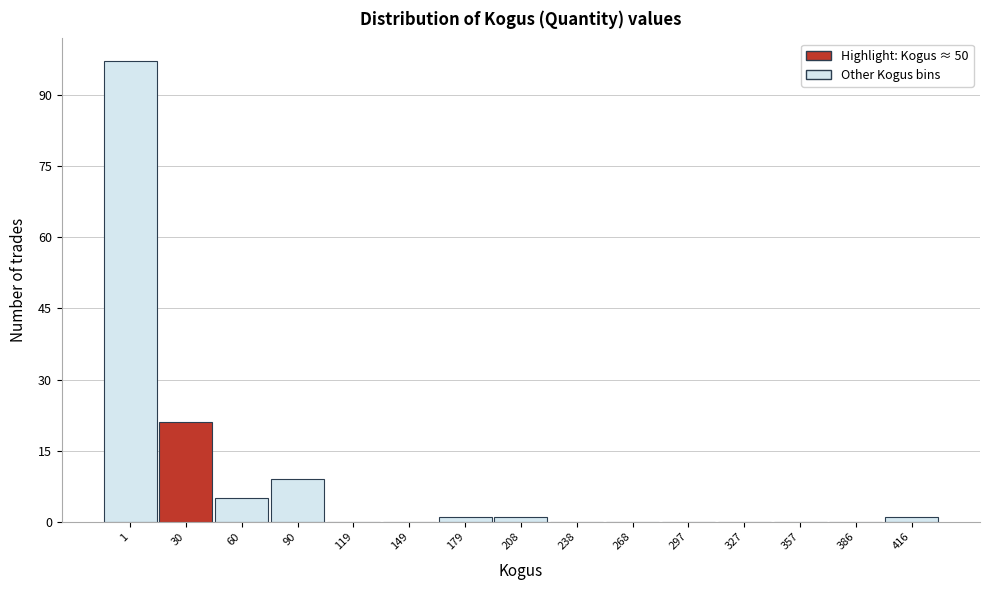

Reading left to right, extract all data points from this chart.

1=97	30=21	60=5	90=9	119=0	149=0	179=1	208=1	238=0	268=0	297=0	327=0	357=0	386=0	416=1